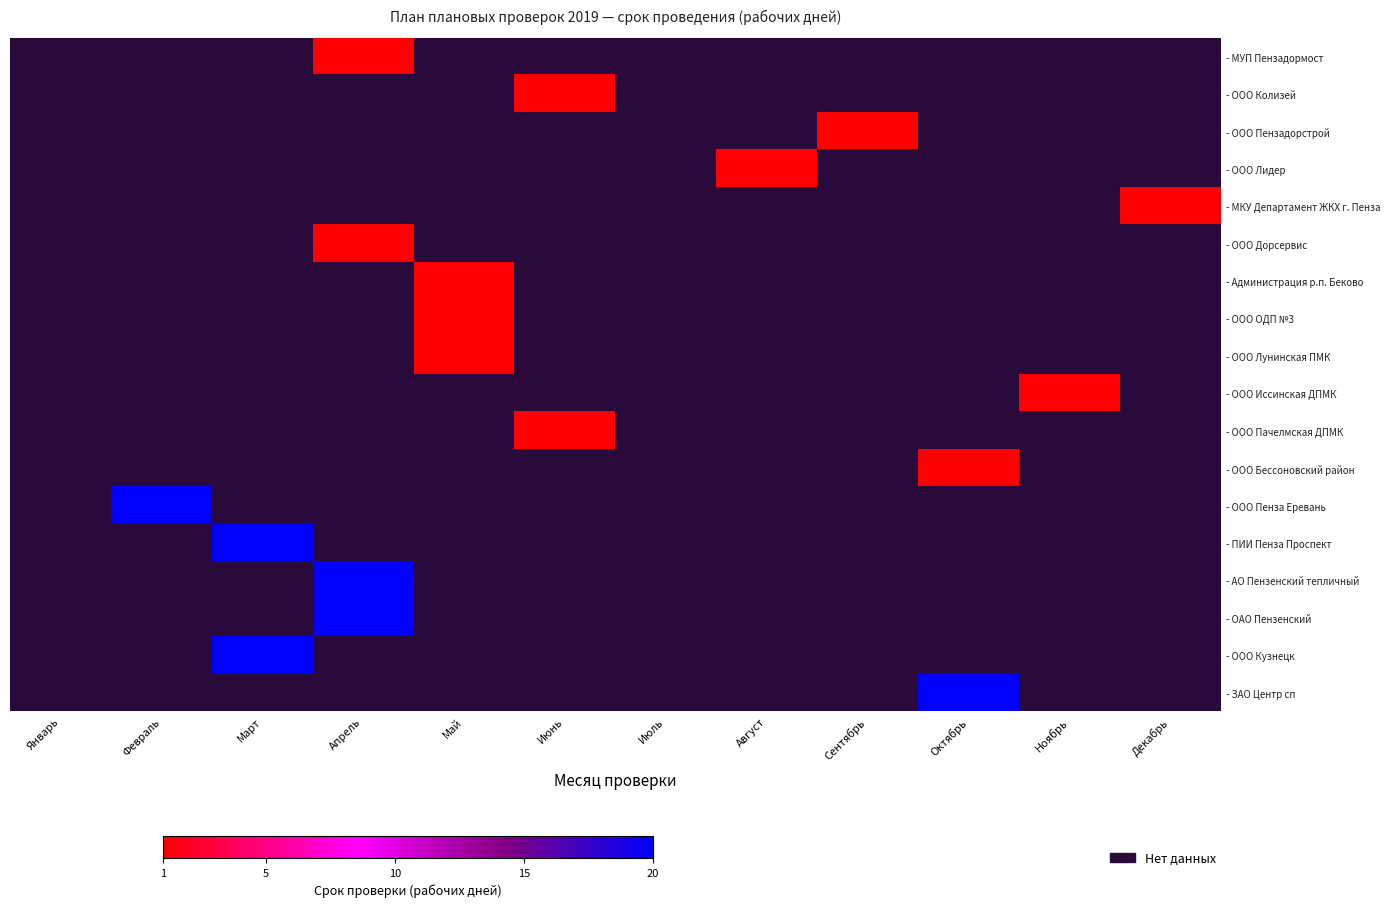

Which has a higher value, Апрель or Март?

Март